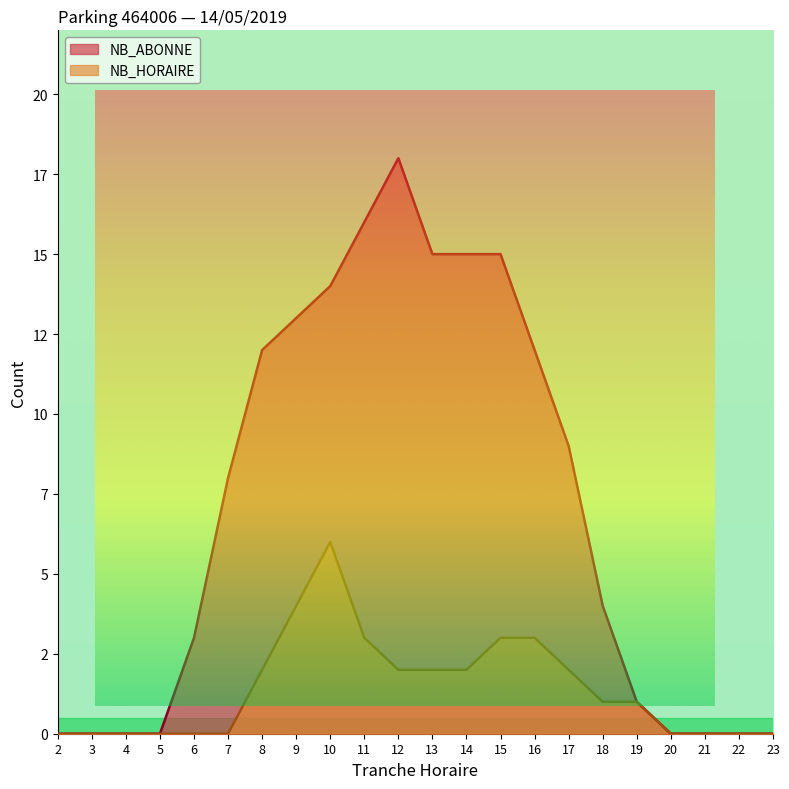

What is the difference between the NB_ABONNE values at 22 and 16?

12